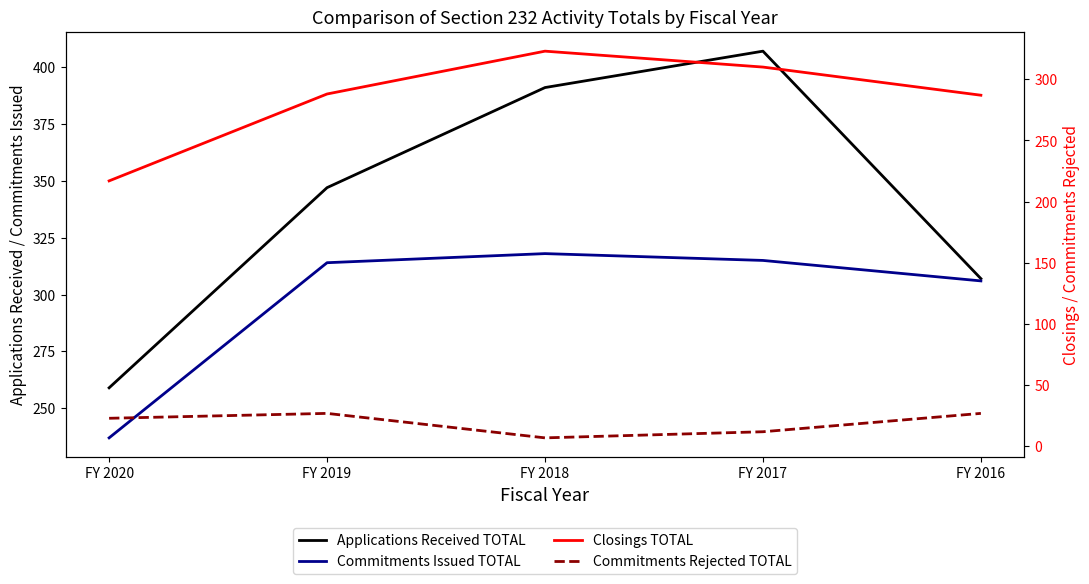

At how many categories does at least one series exceed 357?

2